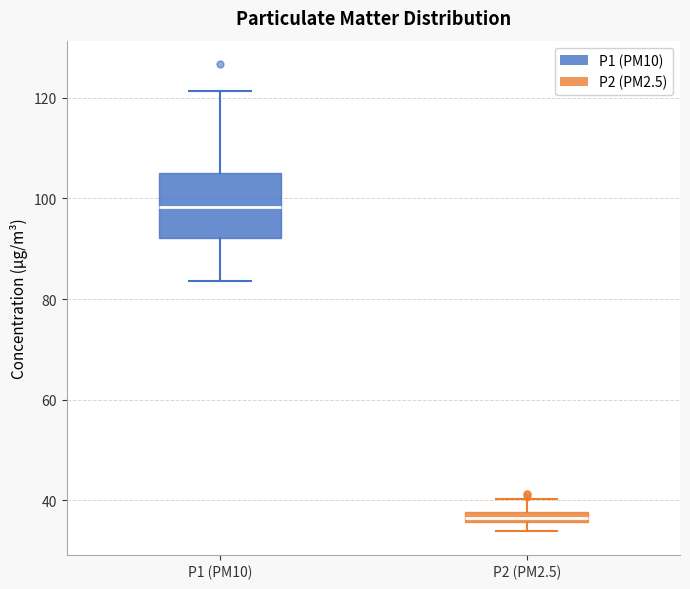

Where is the lower edge of the box for P2 (PM2.5) on the y-axis? The values are not printed on the chart, so give them approximately, as read against the axis.

36